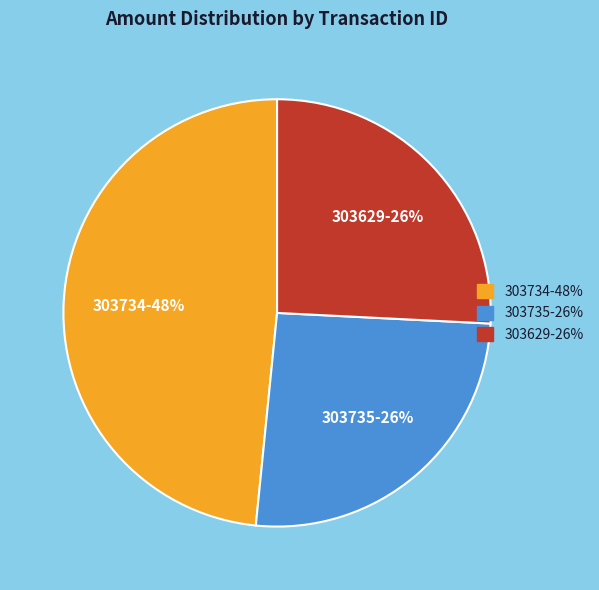

To the nearest percent, what is the average slice percentage?

33%